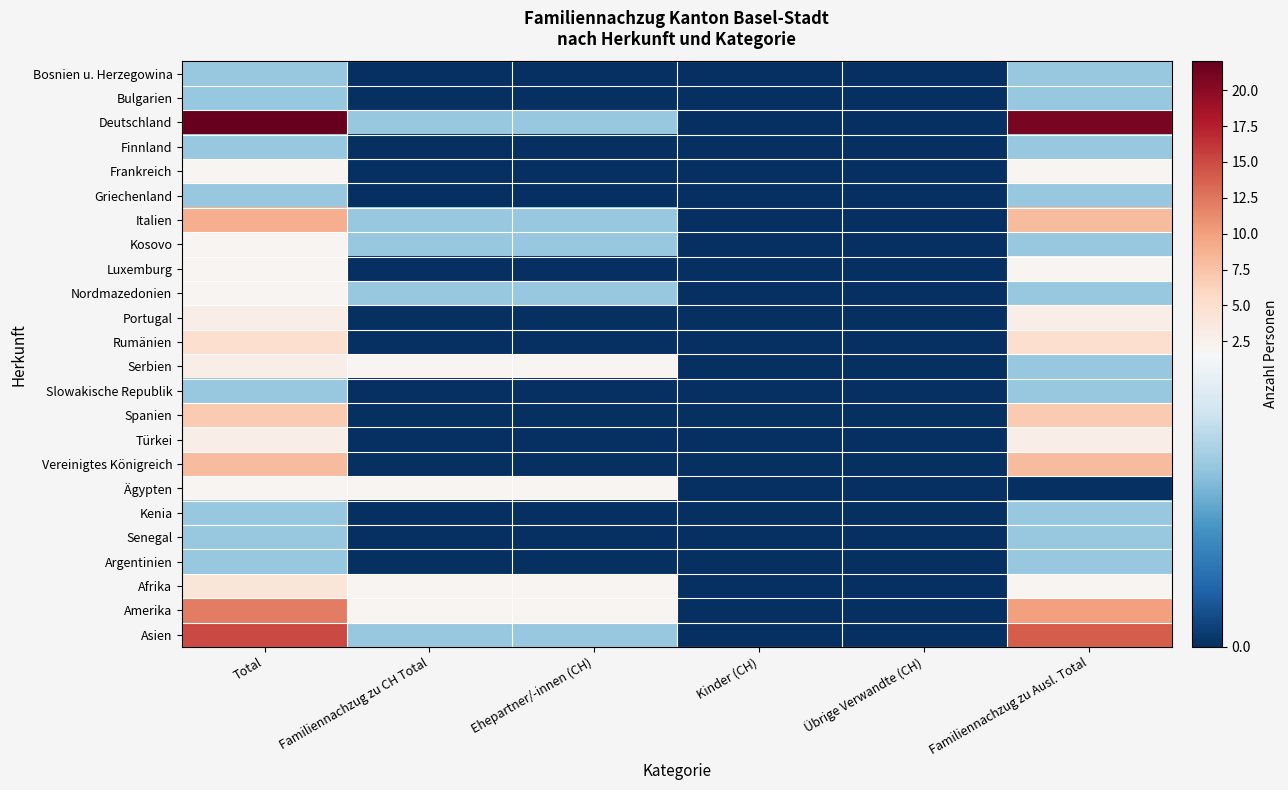

Which label corresponds to the largest value in the chart?

Total